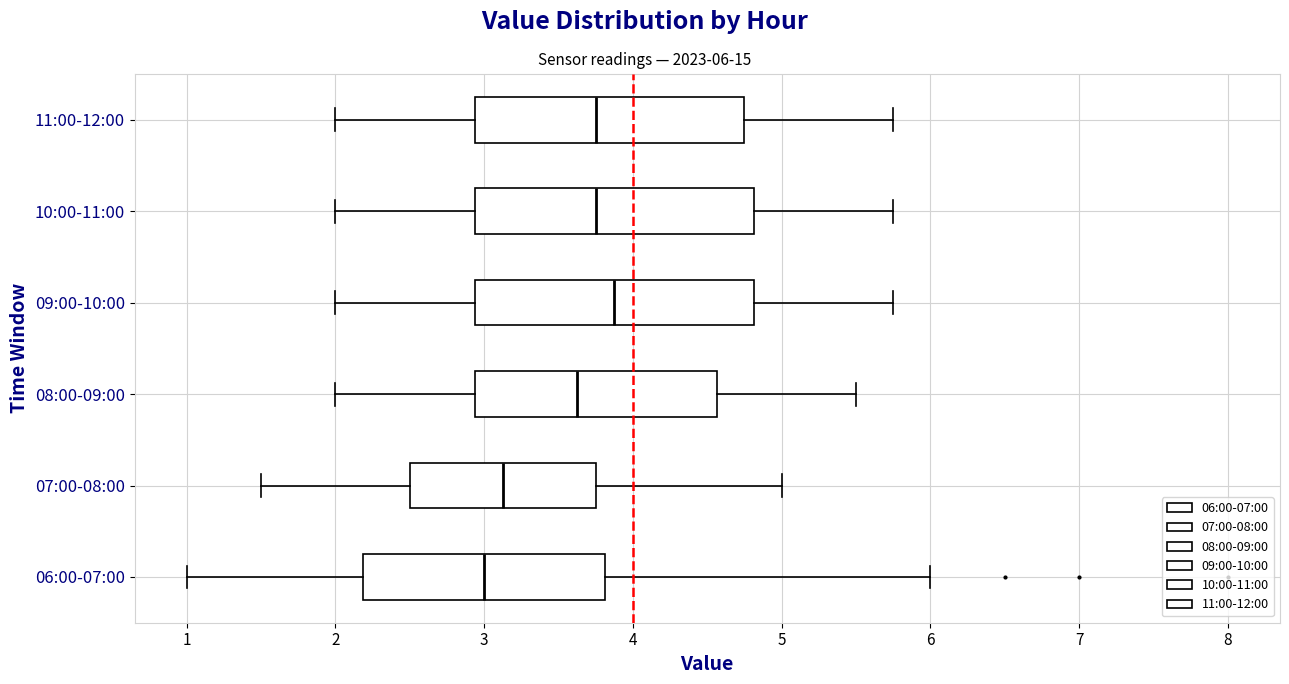

Reading bottom to top, read every box against the x-axis: the position of its median line, the range the box covers, and the ends of its whiskers. The values are not printed on the chart, so give them approximately, as read against the axis.

06:00-07:00: median 3.0, box 2.2 to 3.8, whiskers 1.0 to 6.0
07:00-08:00: median 3.1, box 2.5 to 3.8, whiskers 1.5 to 5.0
08:00-09:00: median 3.6, box 2.9 to 4.6, whiskers 2.0 to 5.5
09:00-10:00: median 3.9, box 2.9 to 4.8, whiskers 2.0 to 5.8
10:00-11:00: median 3.8, box 2.9 to 4.8, whiskers 2.0 to 5.8
11:00-12:00: median 3.8, box 2.9 to 4.8, whiskers 2.0 to 5.8